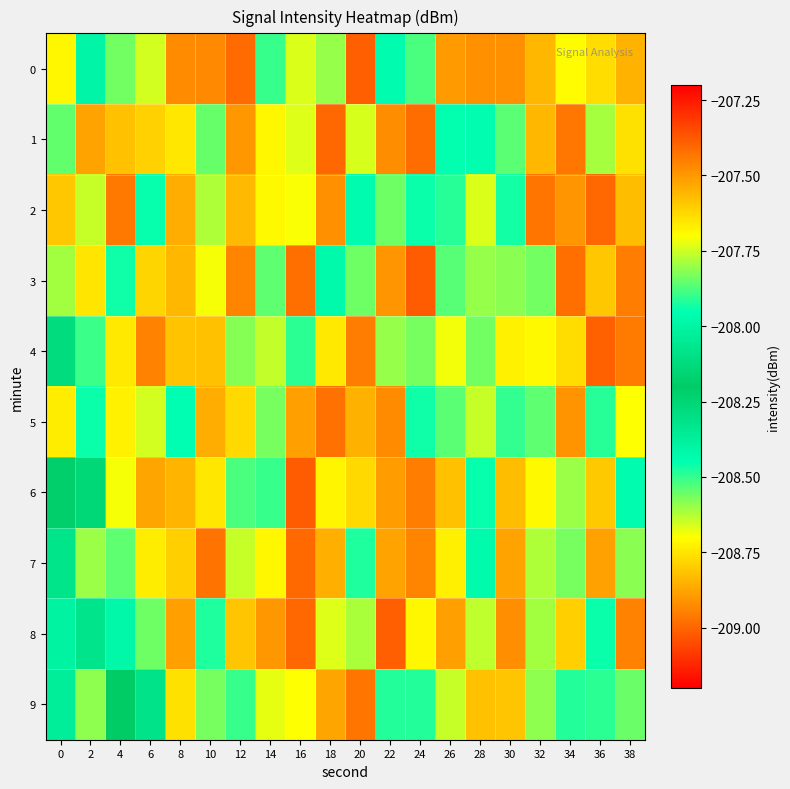

At which category does the chart reach its minimum across all series?

24